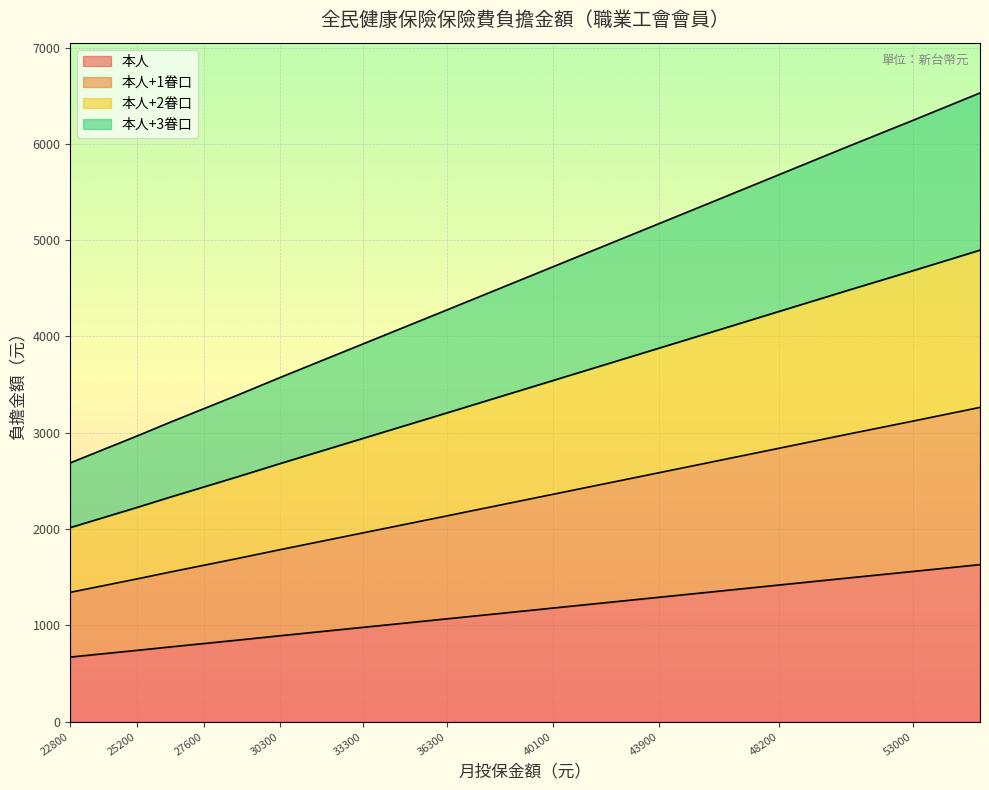

How many data points in 本人 are less than 1069?

10